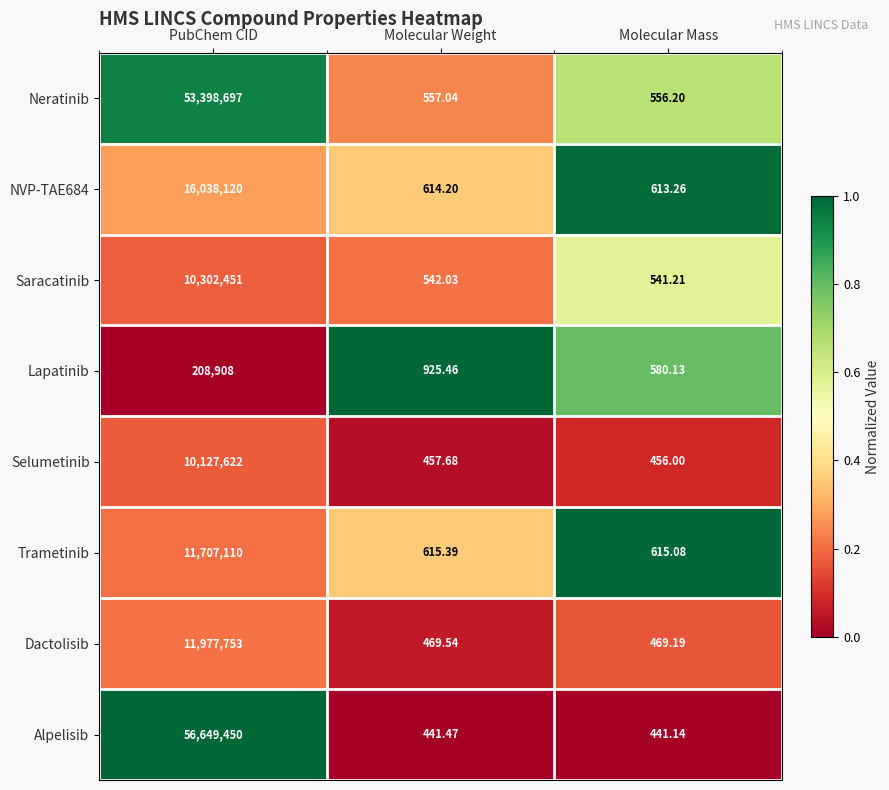

Which series has the largest total across all categories?

Alpelisib